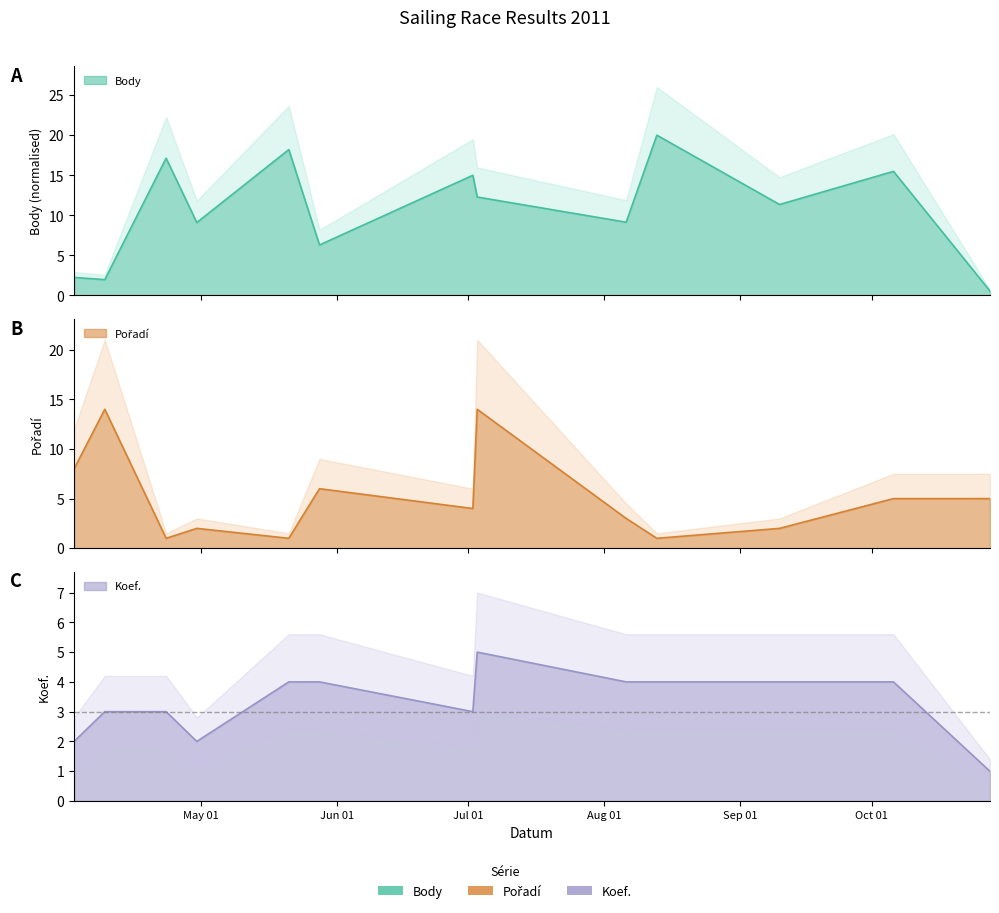

List the series in order of their overall mean, lowest first.

Koef., Pořadí, Body